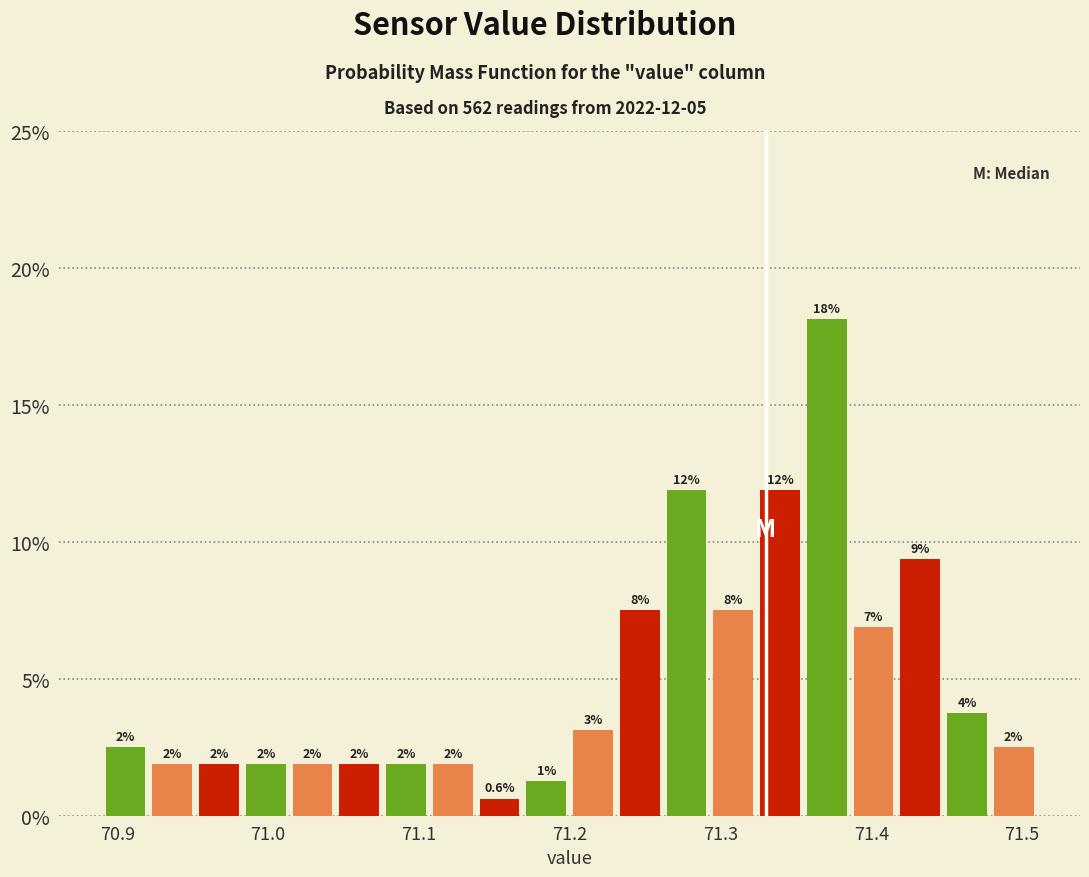

Around what value on the x-axis is the tallest bar? Give the approximate position of its centre, as read against the axis.

71.37